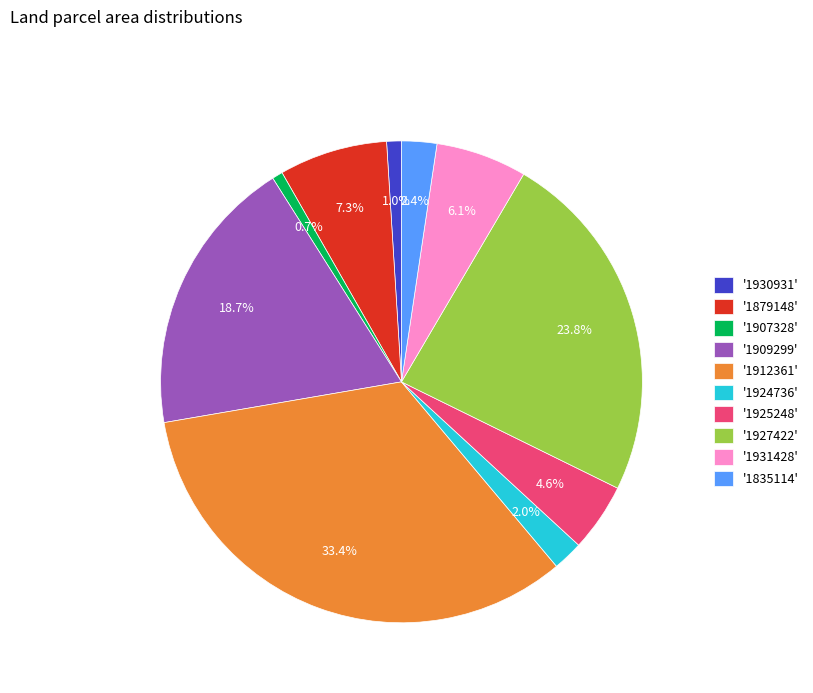

Combined, do '1930931' and '1909299' account for over 50%?

No